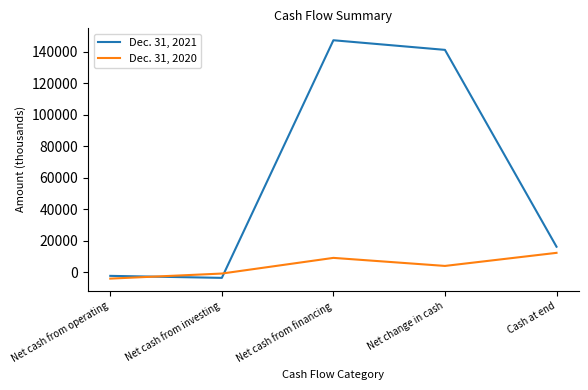

In Dec. 31, 2021, how many points are lower than both neighbors (excluding endpoints)?

1